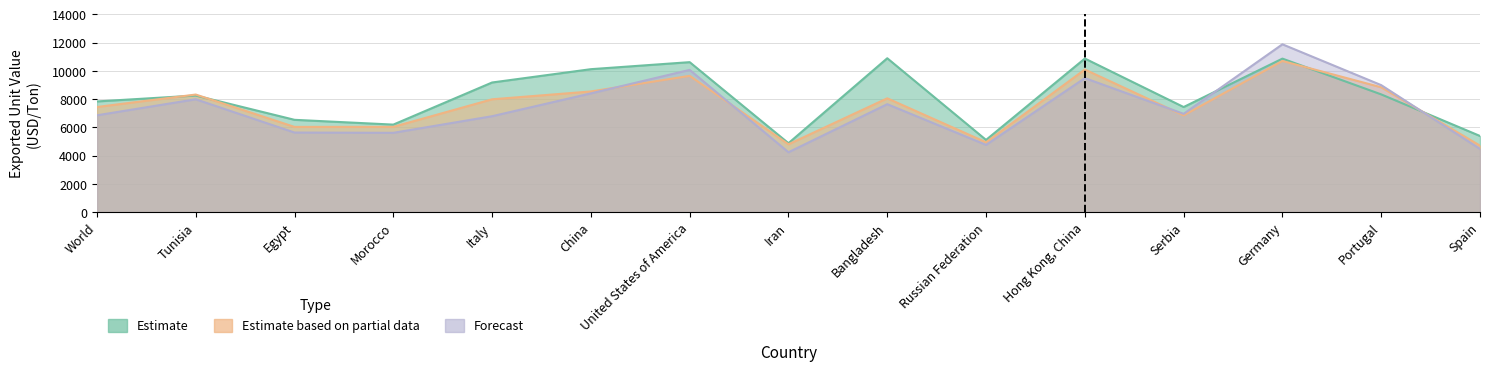

Reading left to right, what are all the values shown in this chart?

Estimate: 7841	8259	6540	6201	9182	10124	10621	4886	10897	5118	10877	7445	10871	8339	5397
Estimate based on partial data: 7448	8329	6039	6042	7993	8547	9652	4808	8062	4950	10099	6856	10704	8843	4713
Forecast: 6860	7994	5640	5620	6795	8411	10074	4245	7647	4767	9492	6963	11884	8995	4481